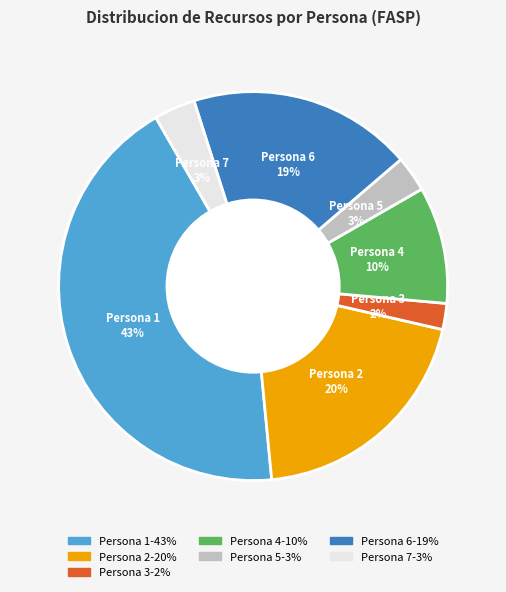

To the nearest percent, what is the average slice percentage?

14%